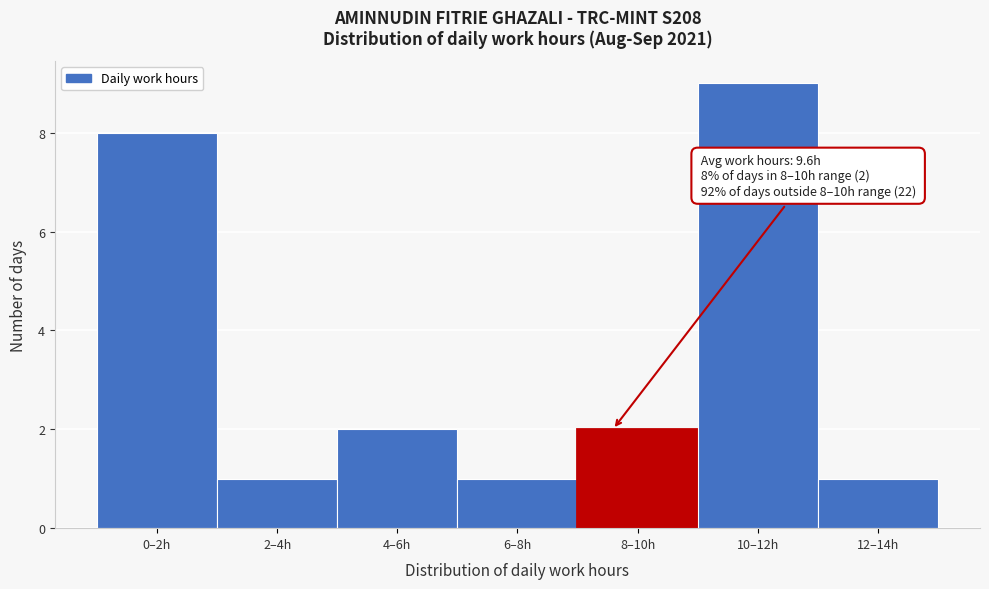

Reading left to right, extract all data points from this chart.

0–2h=8	2–4h=1	4–6h=2	6–8h=1	8–10h=2	10–12h=9	12–14h=1